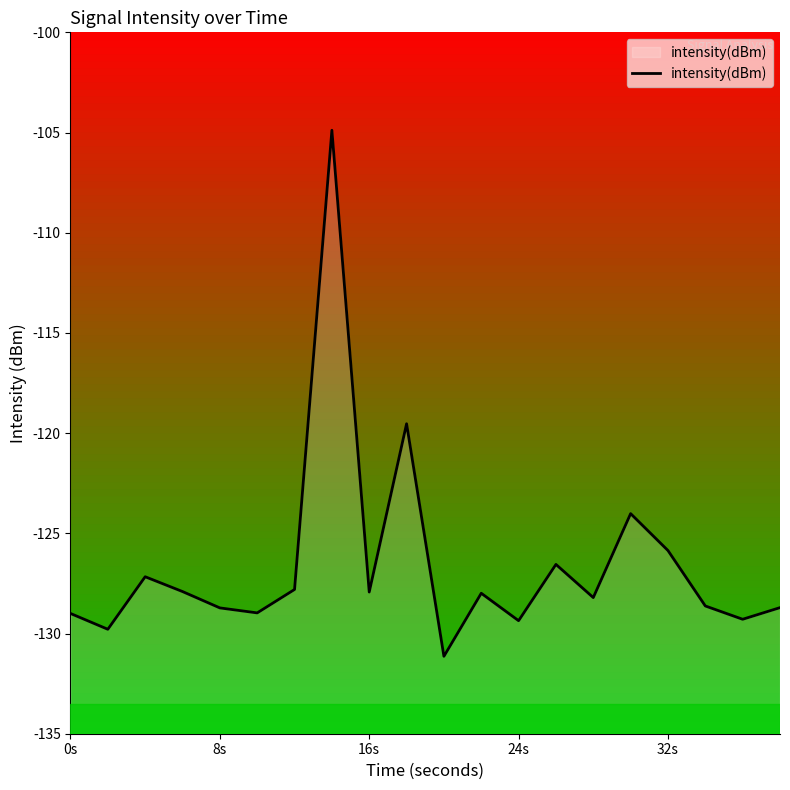

Reading left to right, list all the values displayed in this chart.

-129.0	-129.8	-127.2	-127.9	-128.7	-129.0	-127.8	-104.9	-127.9	-119.5	-131.1	-128.0	-129.4	-126.6	-128.2	-124.0	-125.9	-128.6	-129.3	-128.7